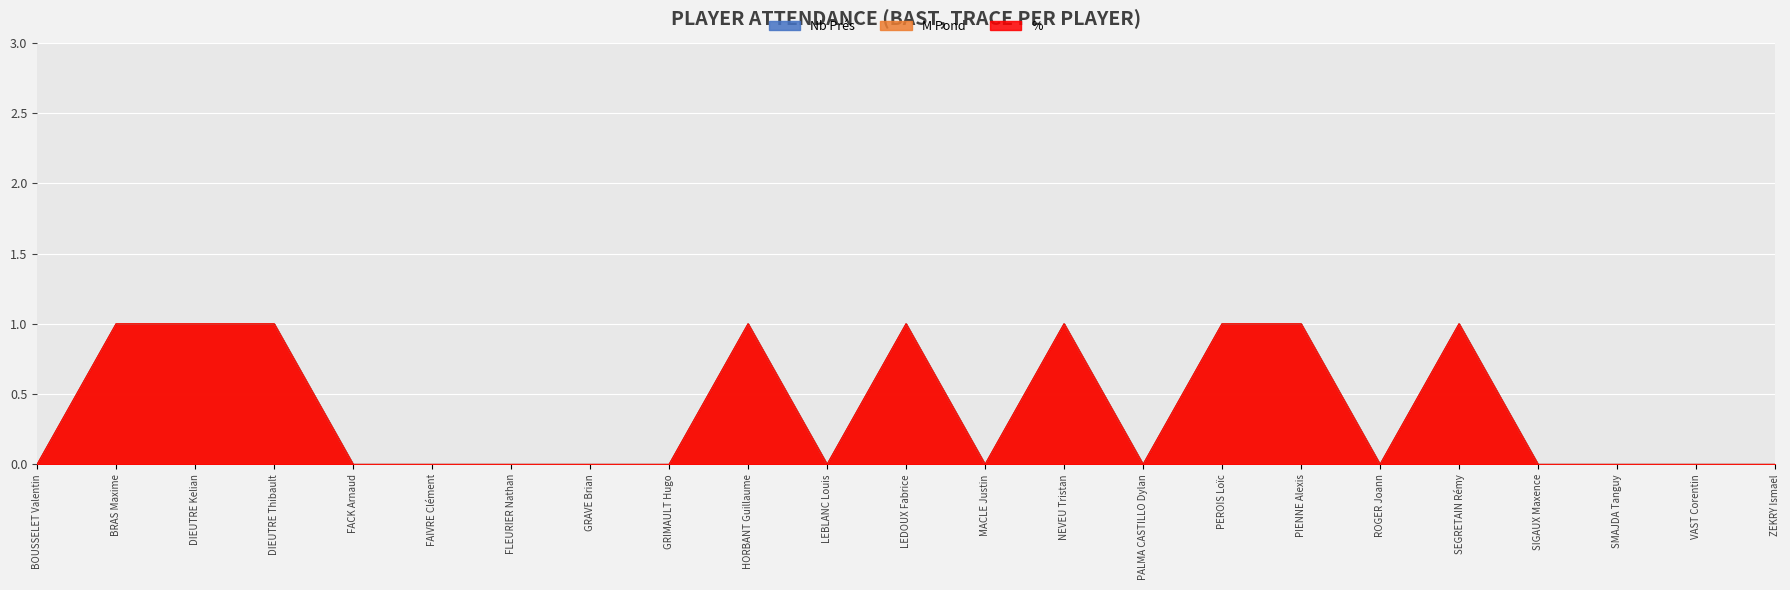

What position from the right is SMAJDA Tanguy?

3